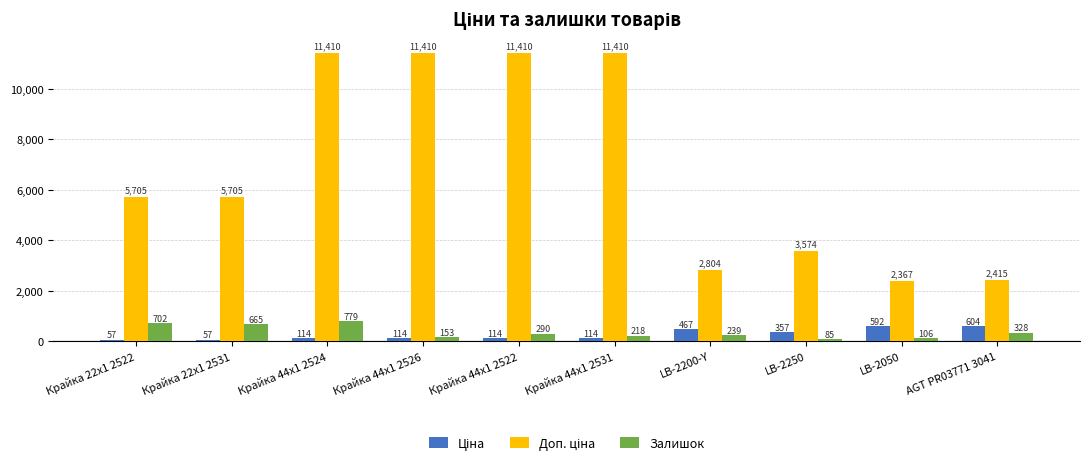

True or false: Залишок has a value of 702.0 at Крайка 22x1 2522.

True